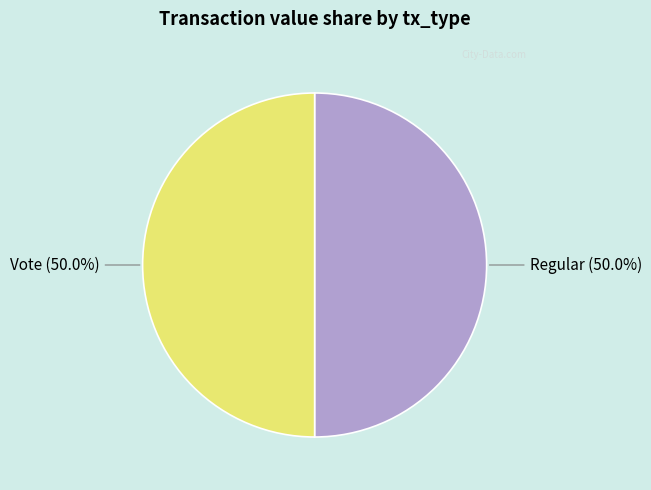

How many segments does this pie chart have?

2